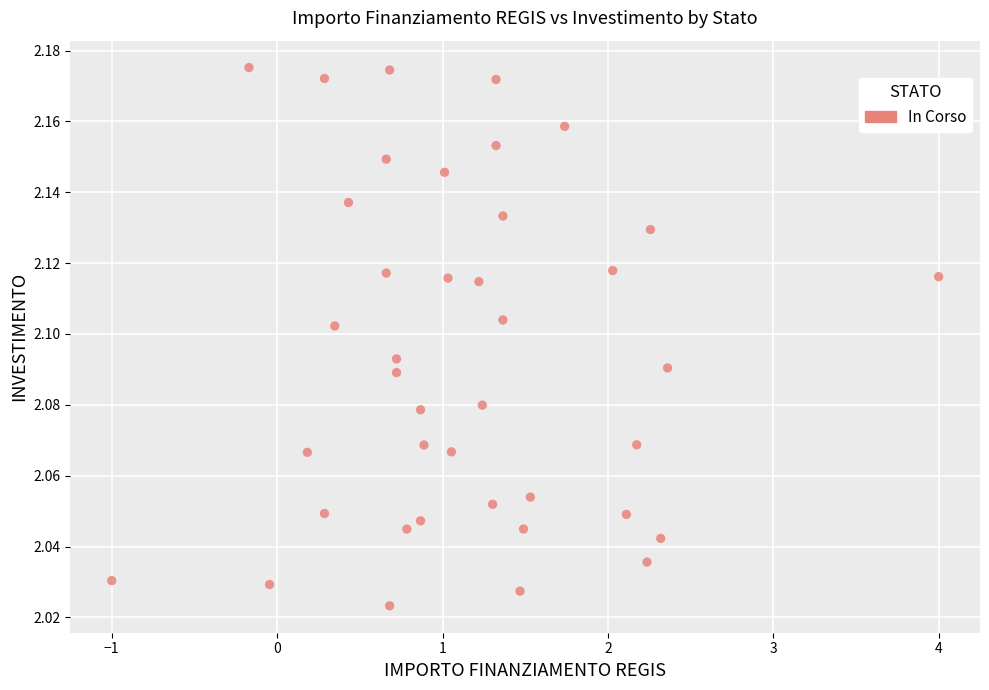

What is the range of X values (max minus min)?

5.0